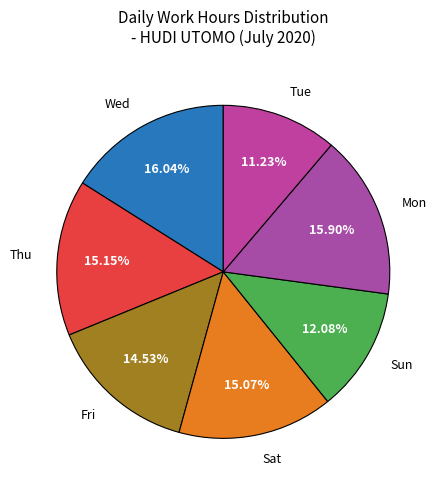

Does any single category account for the majority?

No